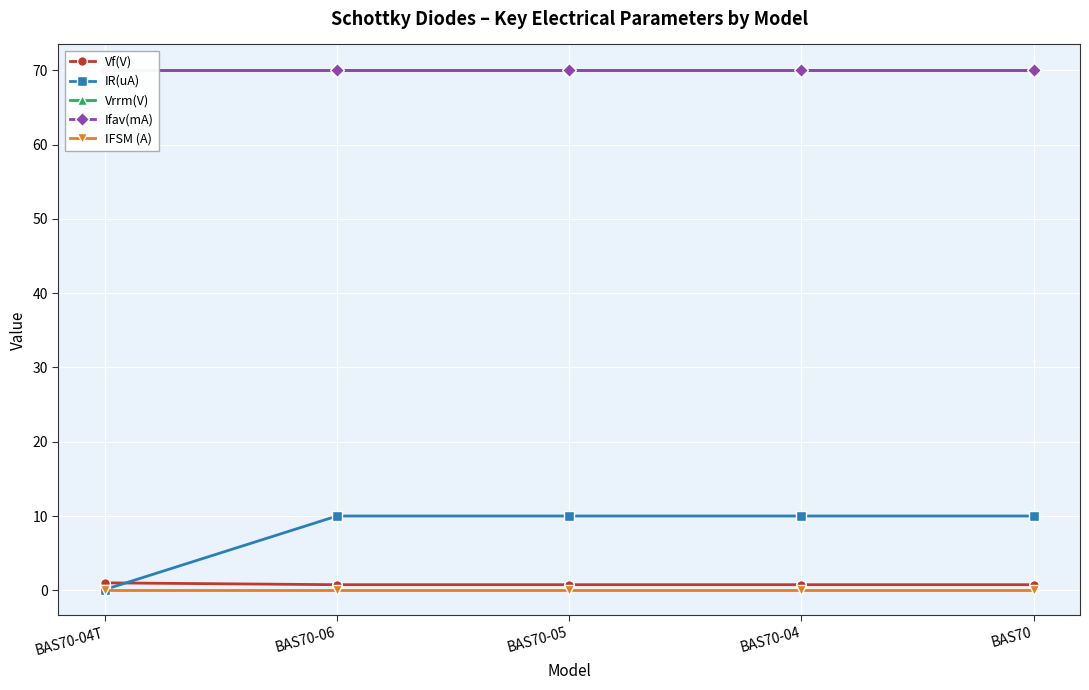

Is it true that Vf(V) equals 0.5 at BAS70-05?

False